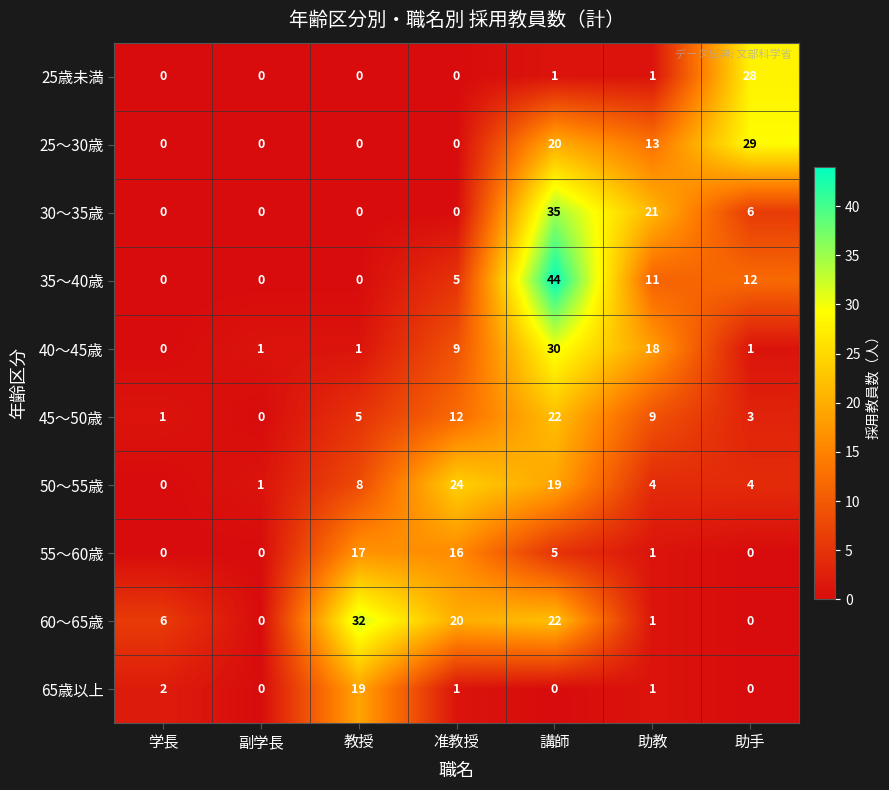

At which category does the chart reach its peak across all series?

講師